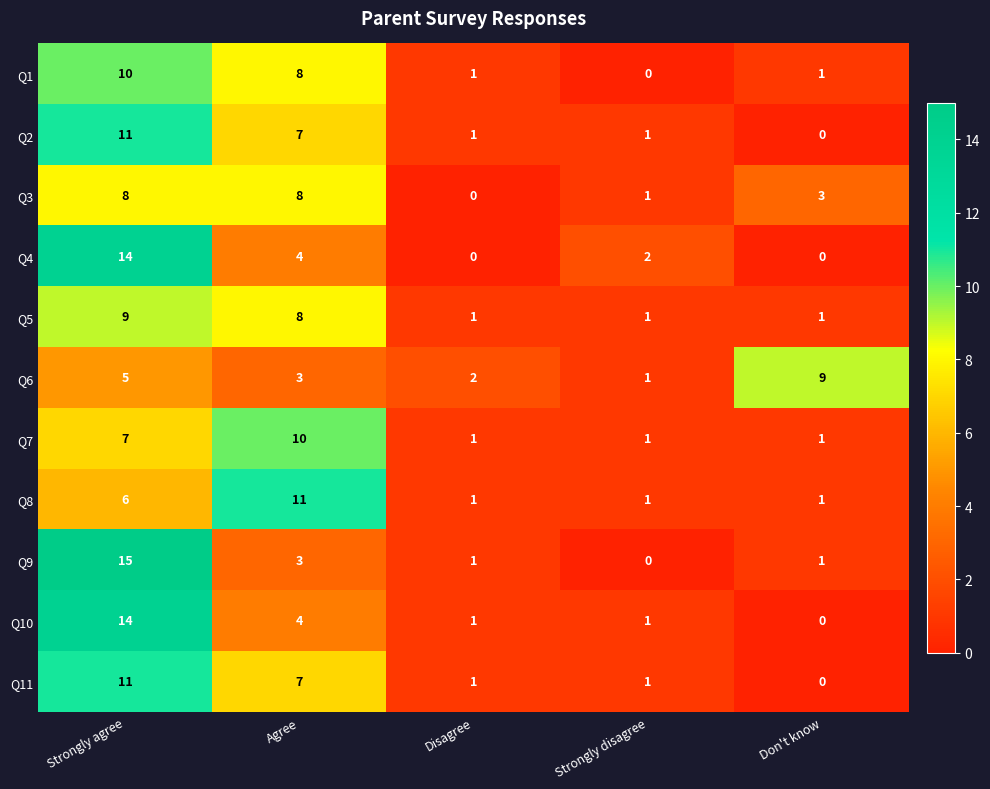

Is it true that Q11 equals 11 at Strongly agree?

True